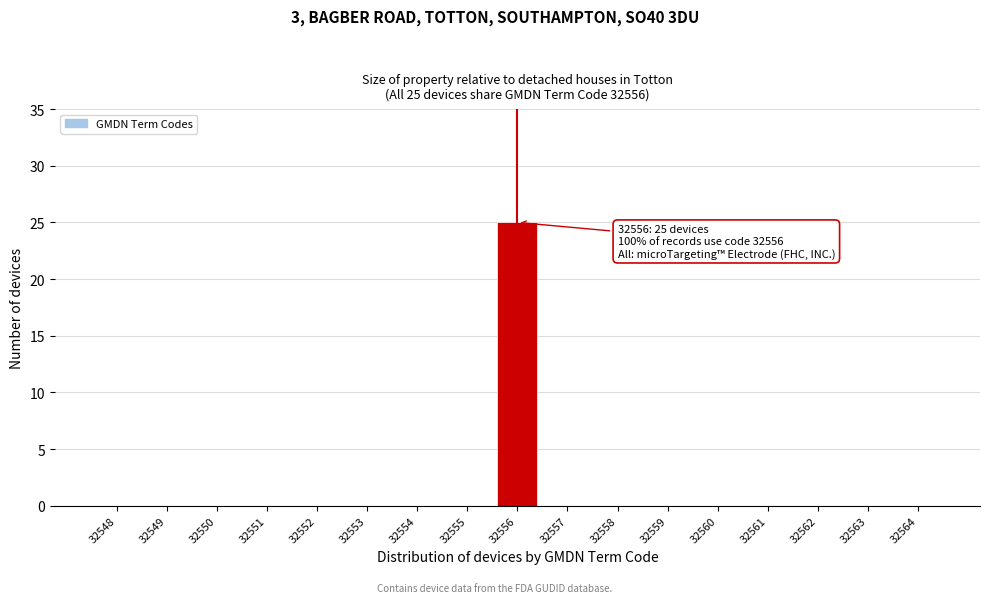

Reading right to left, list all the values displayed in this chart.

32564=0	32563=0	32562=0	32561=0	32560=0	32559=0	32558=0	32557=0	32556=25	32555=0	32554=0	32553=0	32552=0	32551=0	32550=0	32549=0	32548=0